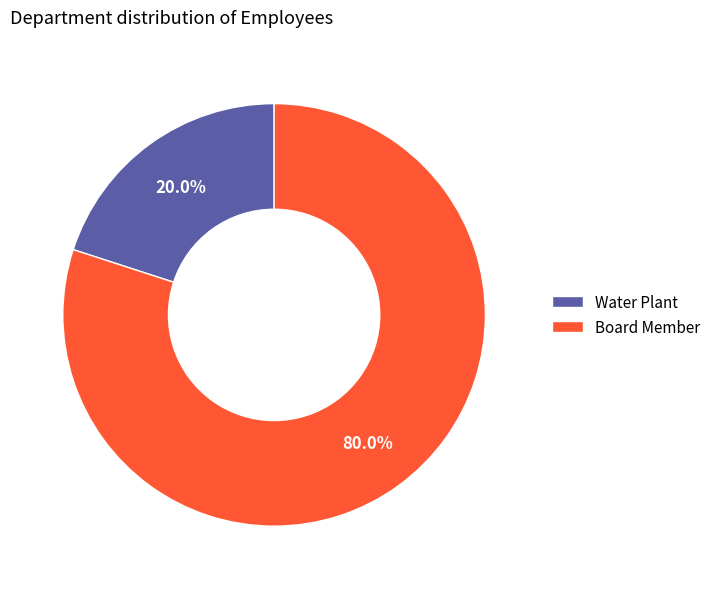

What is the smallest slice in the pie chart?

Water Plant